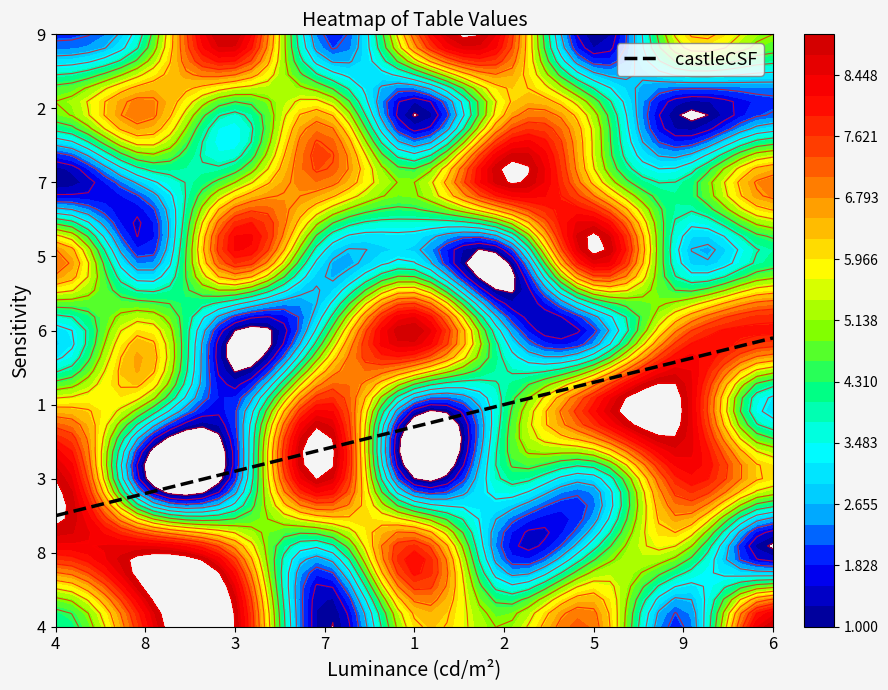

What is the sum of all 8 values?

47